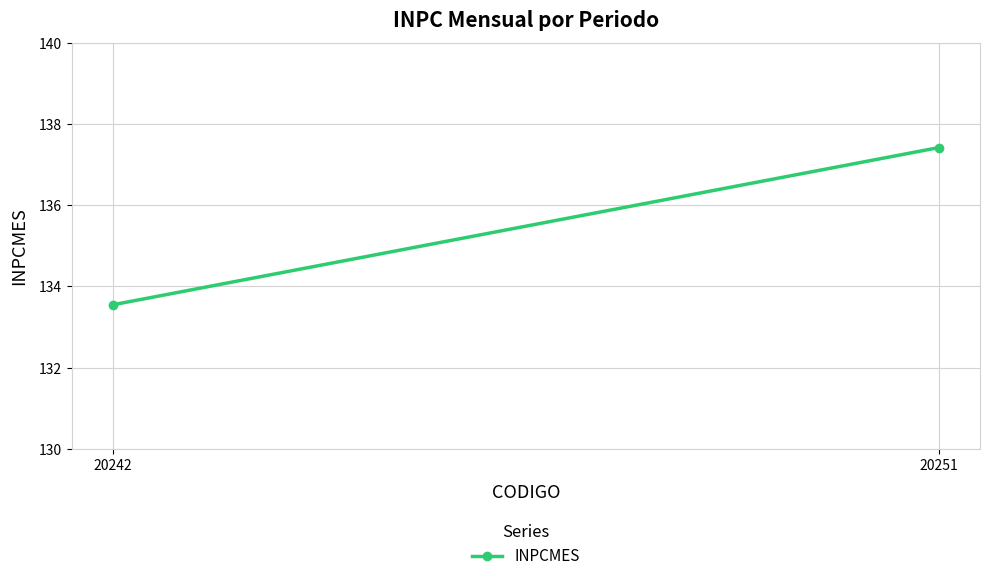

Reading right to left, transcribe all the data shown in this chart.

137.4	133.6